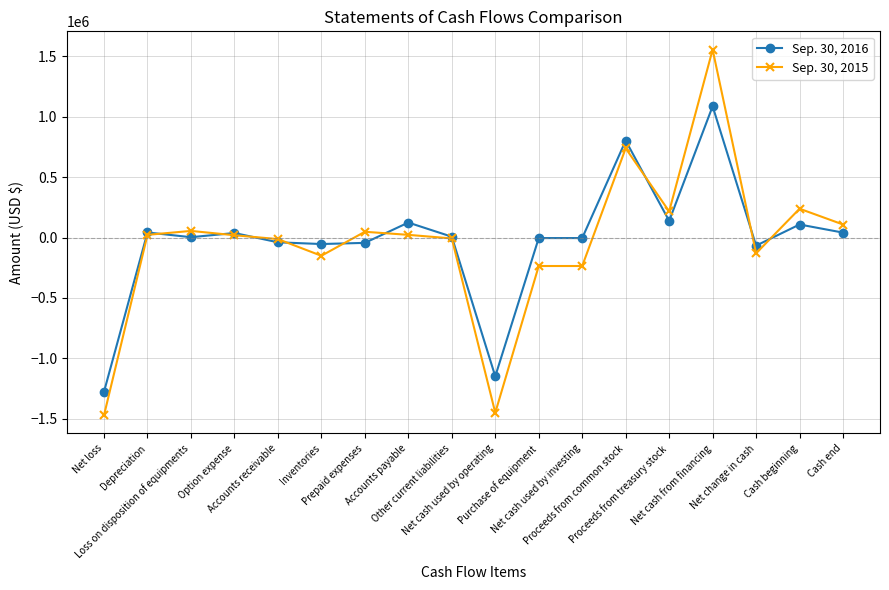

What is the value of the Sep. 30, 2016 point at the 16th from the left?

-67065